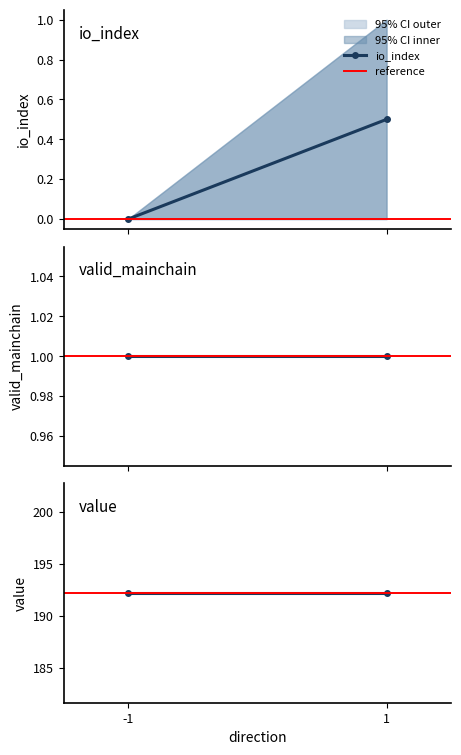

The value of io_index at -1 is 0.2. True or false?

False